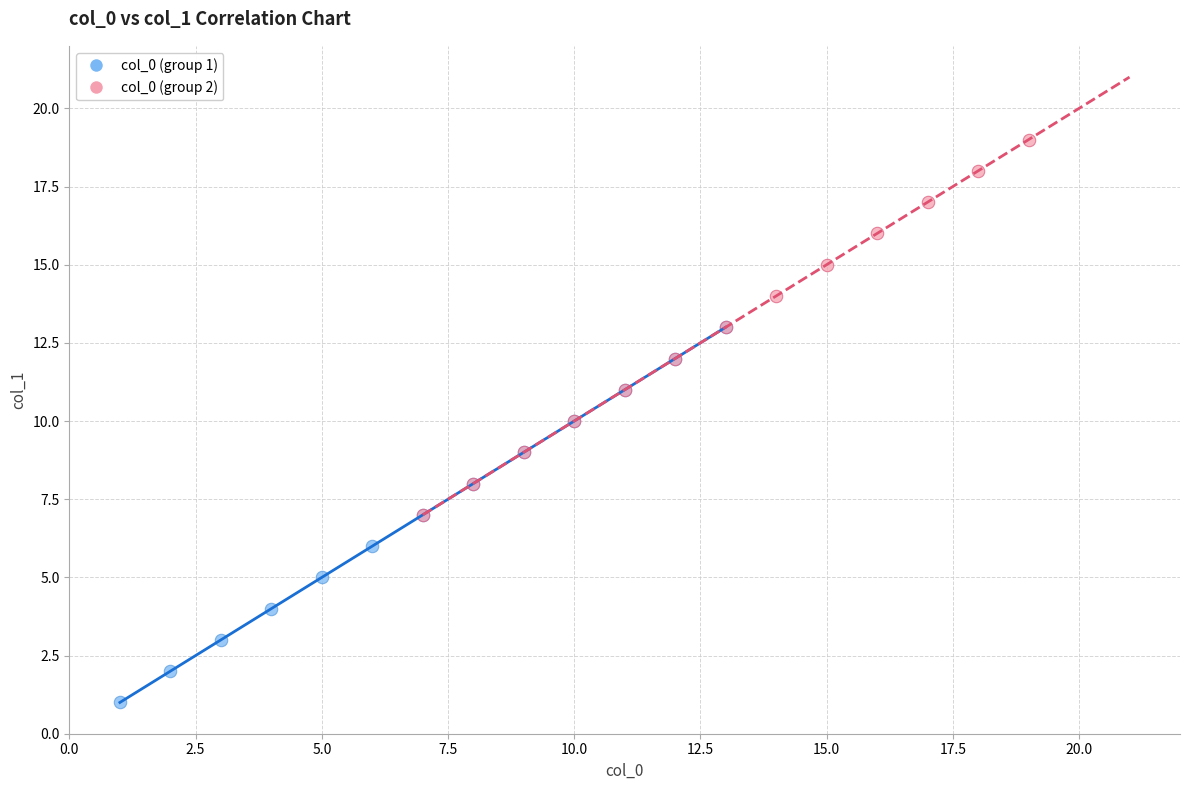

Which series contains the highest Y value?

col_0 (group 2)